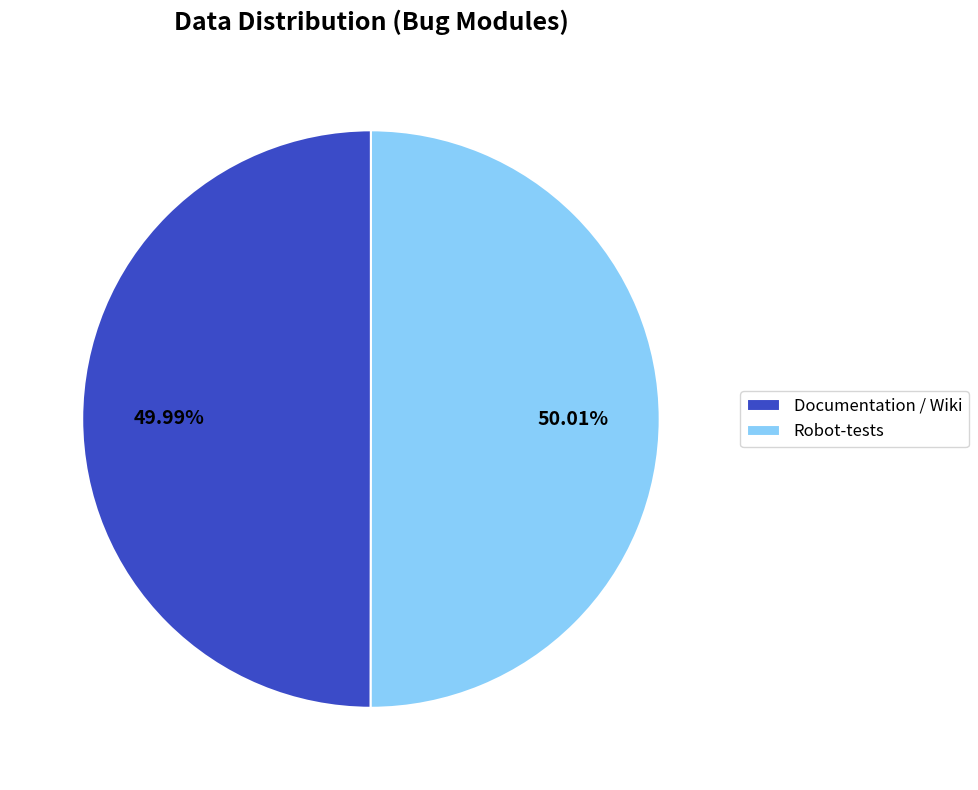

Do Robot-tests and Documentation / Wiki together represent more than half of the pie?

Yes